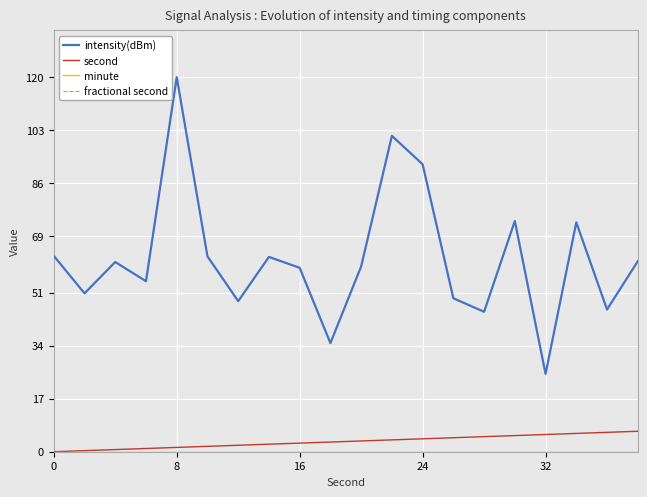

Does the chart have visible grid lines?

Yes